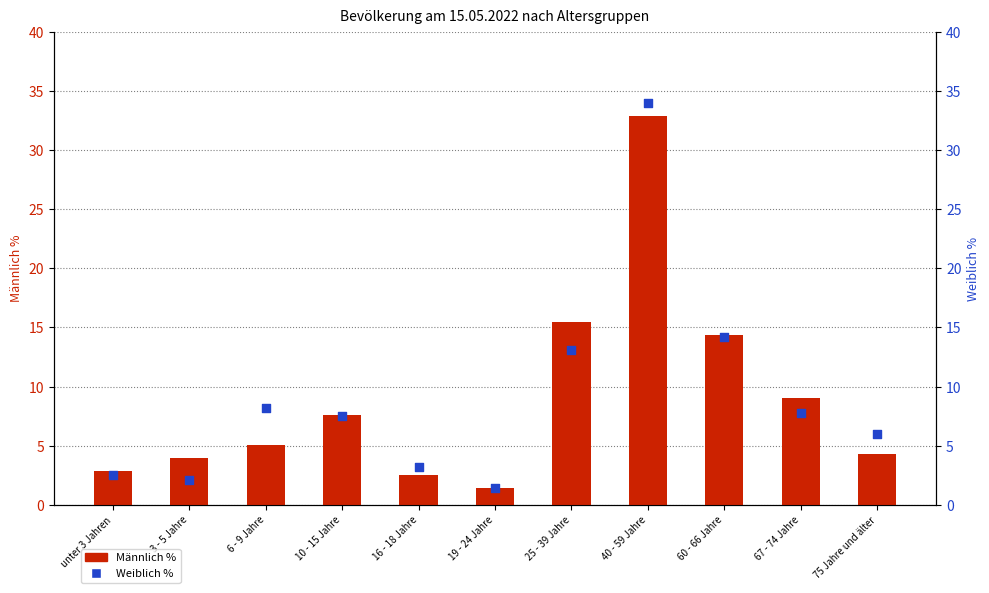

Which series contains the lowest Y value?

Männlich %